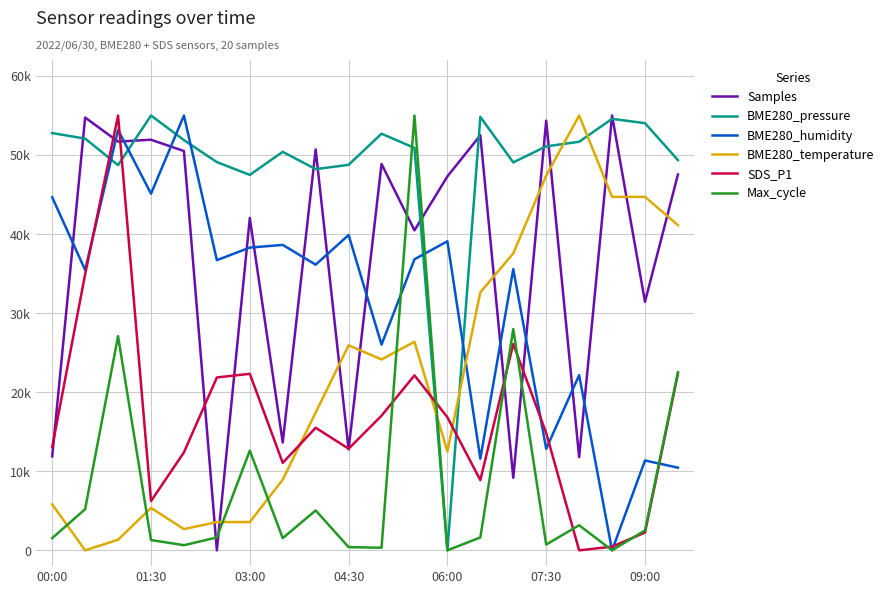

At which label is SDS_P1 closest to 27499?

14